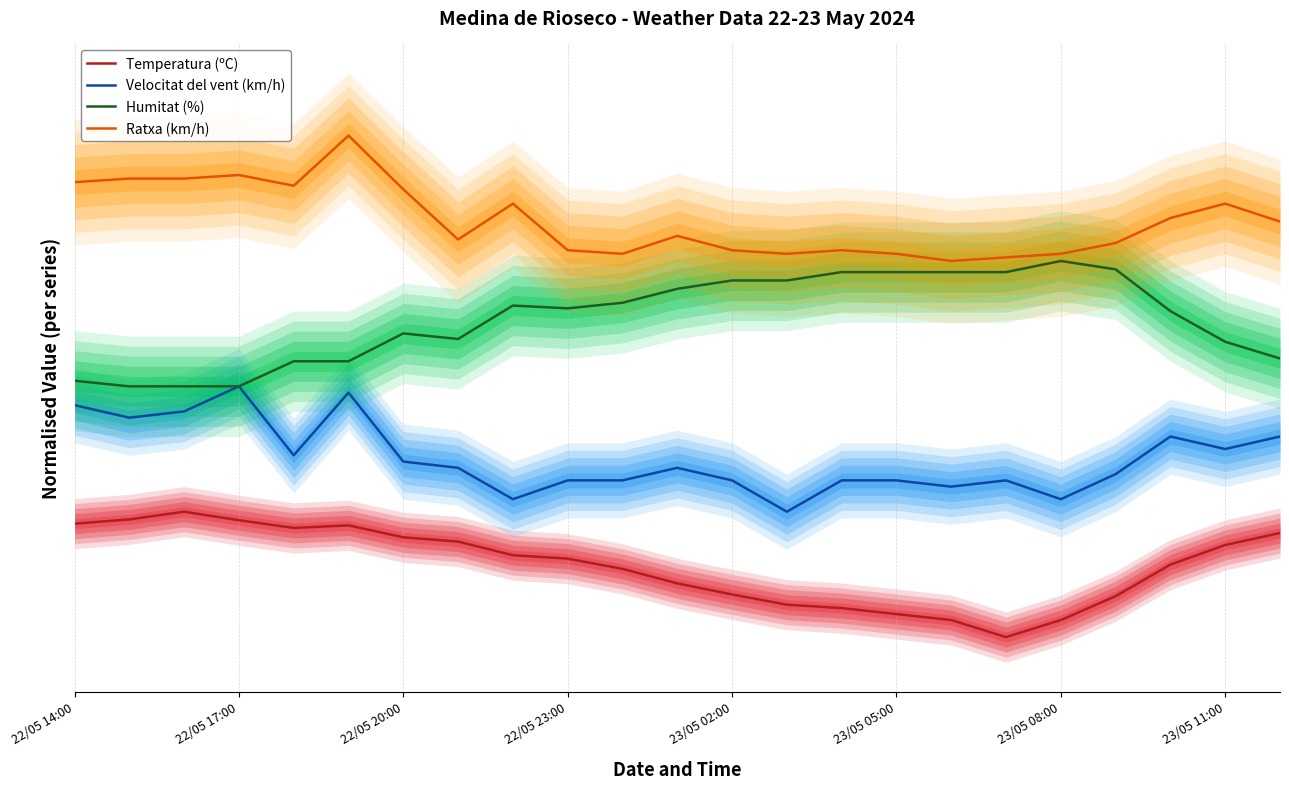

What is the average value of the Humitat (%) series?

2.5